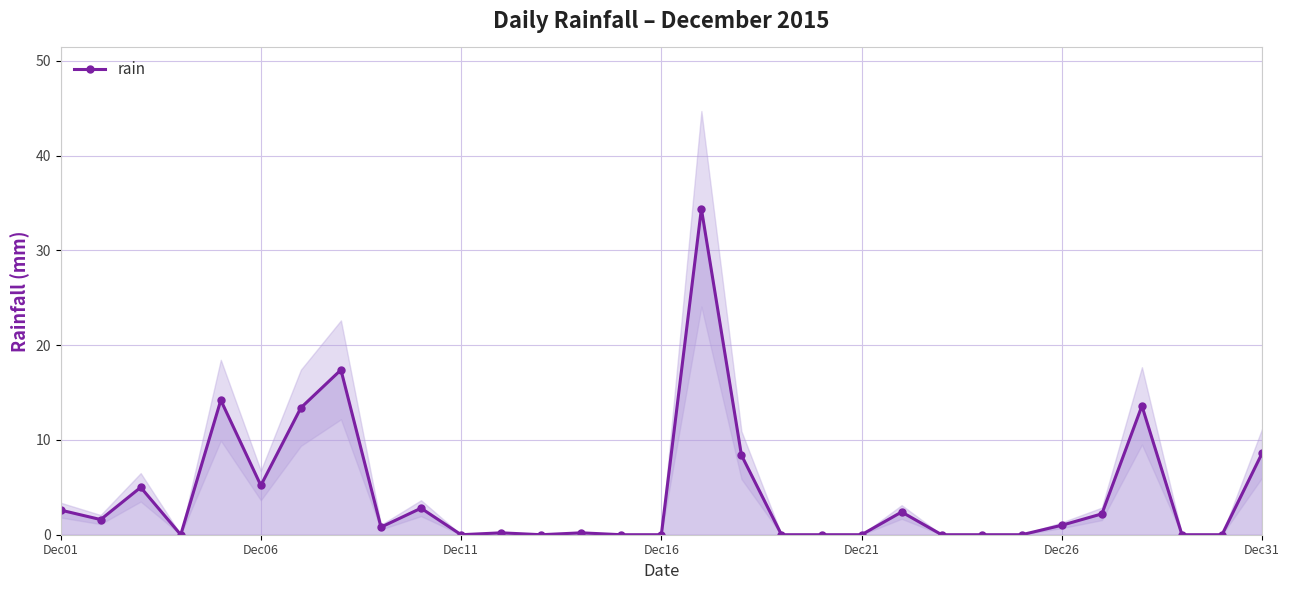

What is the value of the 2nd point from the left?

1.6